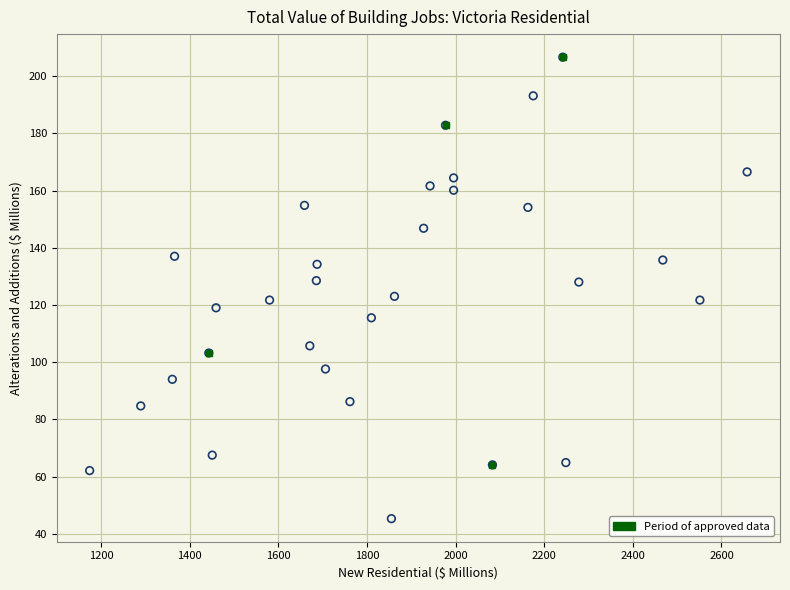

What is the range of Y values (max minus min)?

161.3